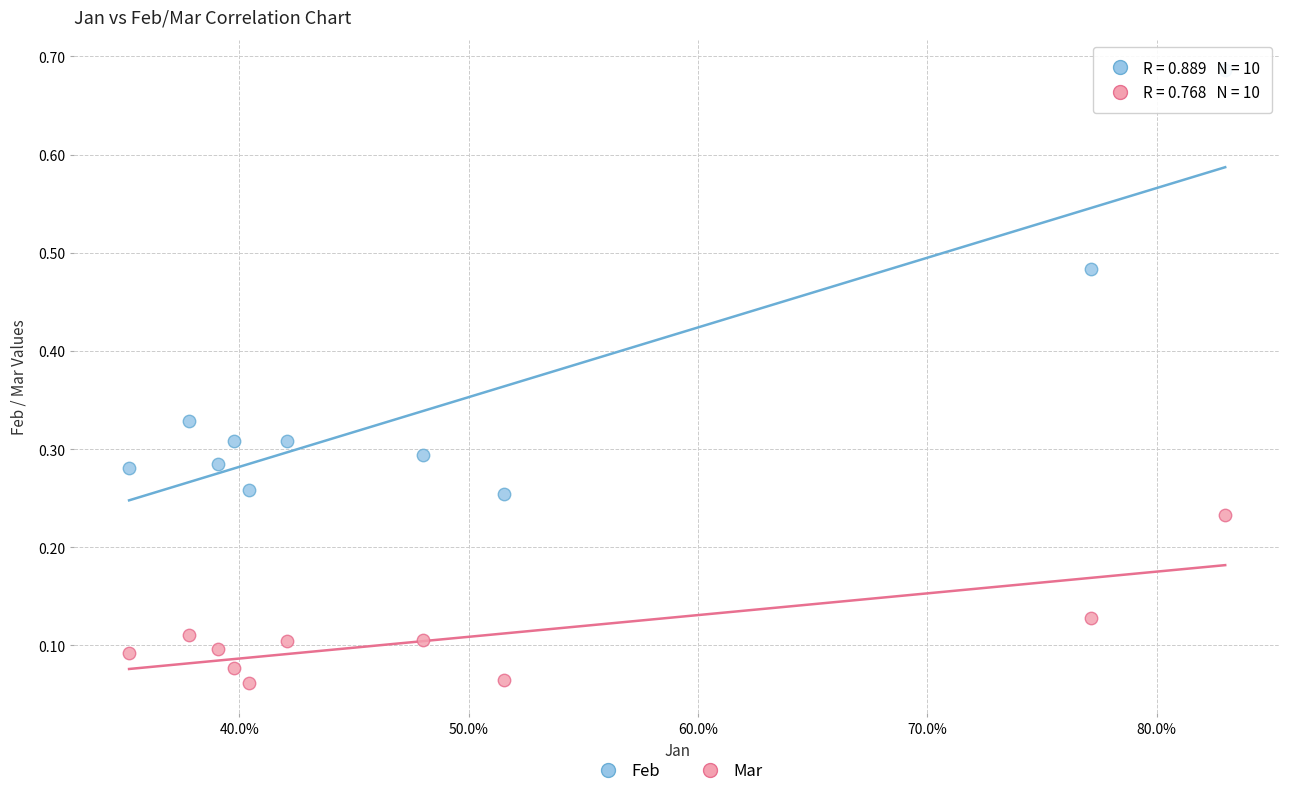

Which series contains the lowest Y value?

Mar